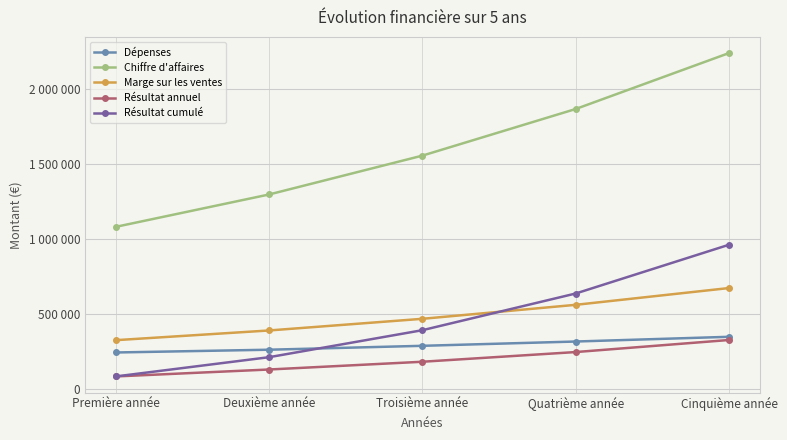

What are all the series names shown in the legend?

Dépenses, Chiffre d'affaires, Marge sur les ventes, Résultat annuel, Résultat cumulé